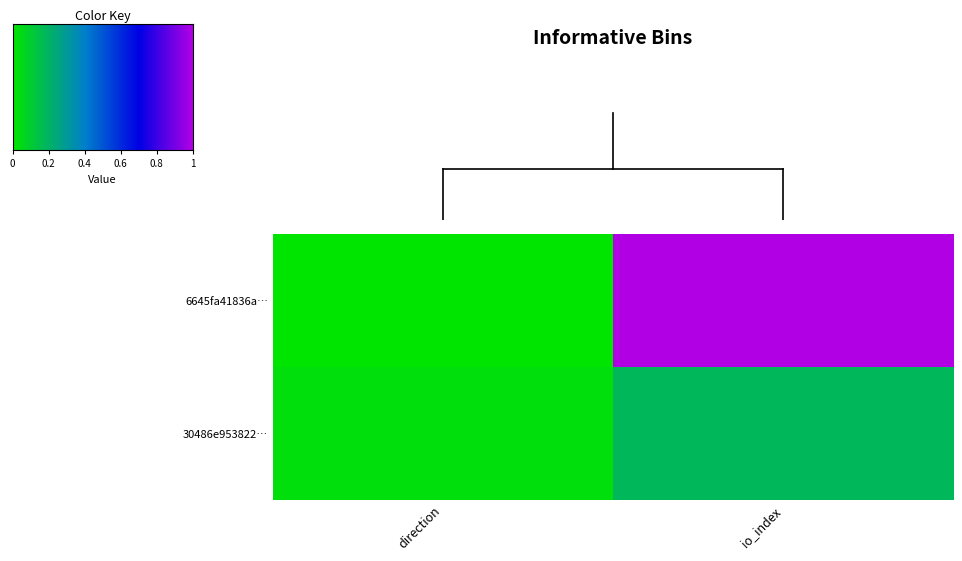

Reading left to right, extract all data points from this chart.

6645fa41836a…: direction=0.0	io_index=1.0
30486e953822…: direction=0.0	io_index=0.2